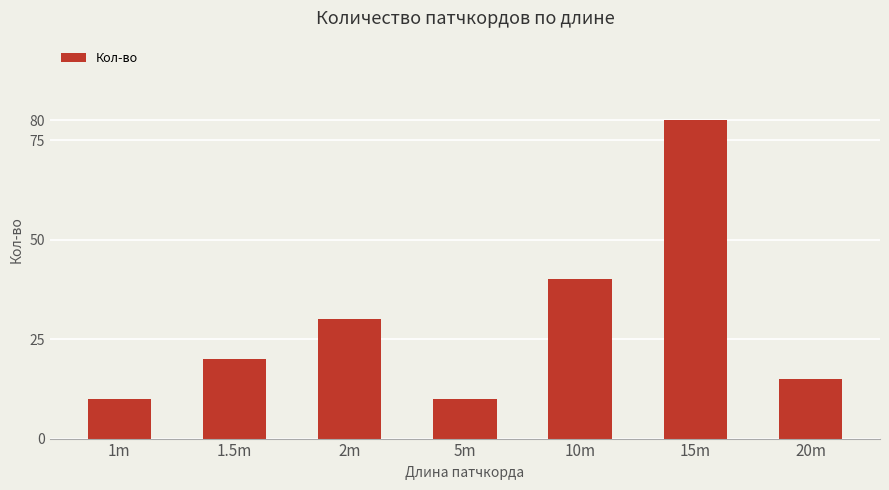

What is the maximum value shown in the chart?

80